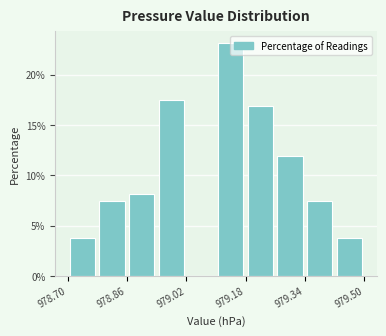

Over which range of the x-axis is the bar tallest?

979.10 to 979.18